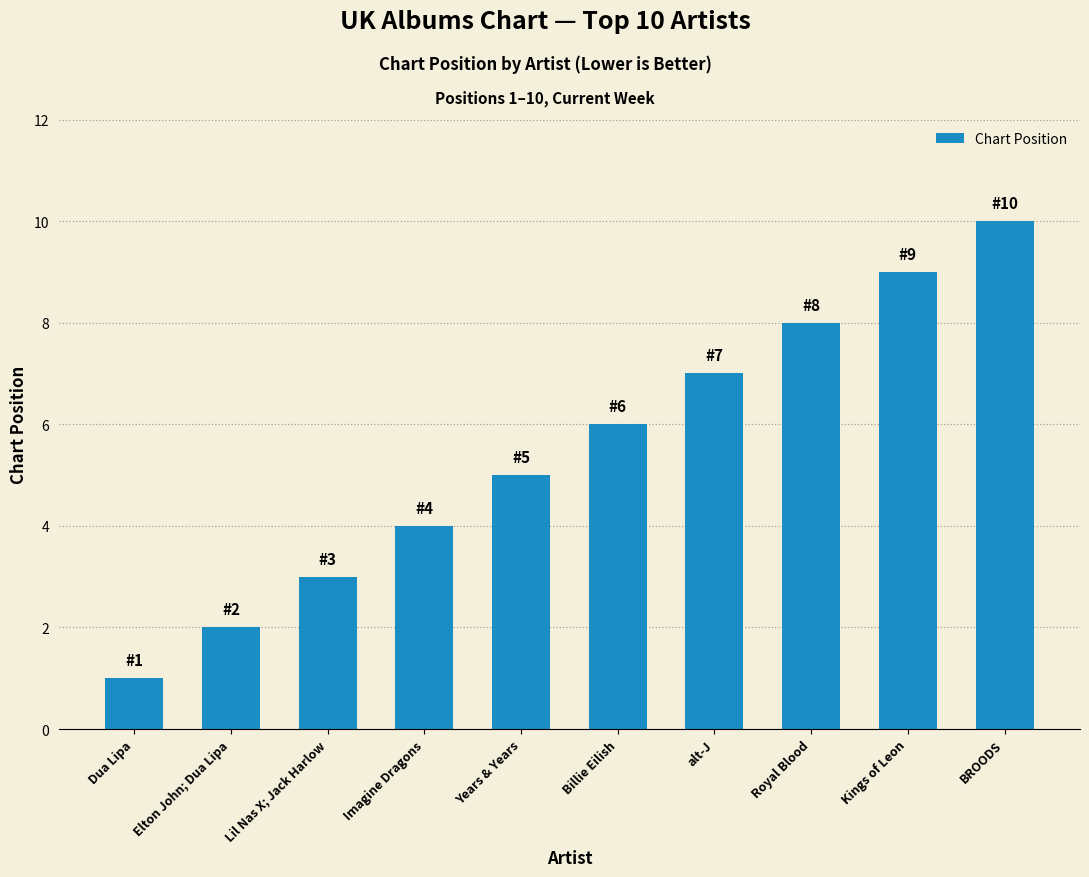

At which label is the value closest to 5?

Years & Years